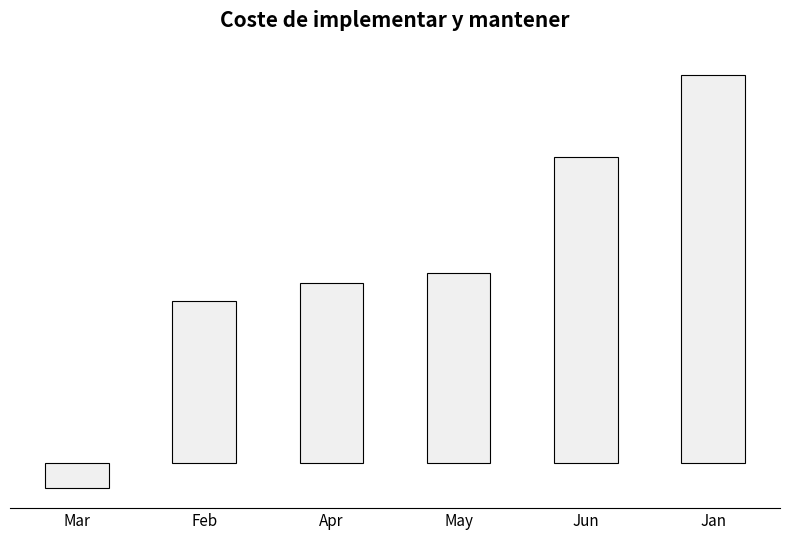

What is the sum of all values?

5.5